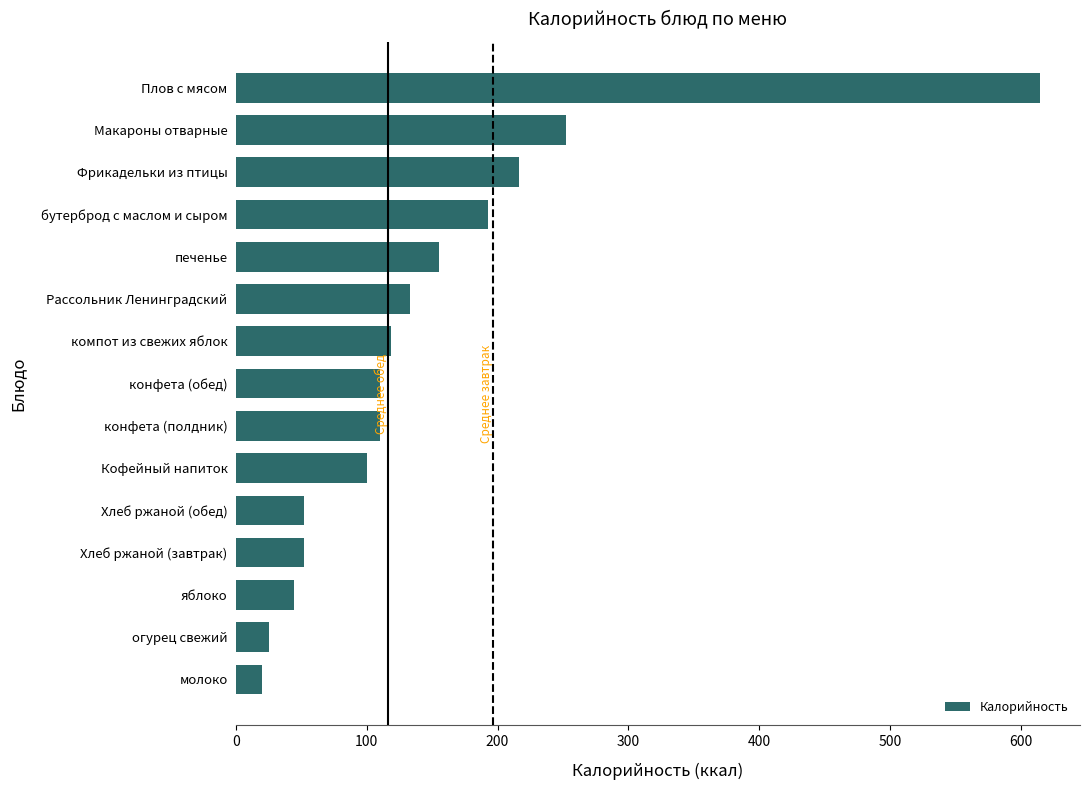

The chart shows a value of 100.0 at Кофейный напиток. True or false?

True